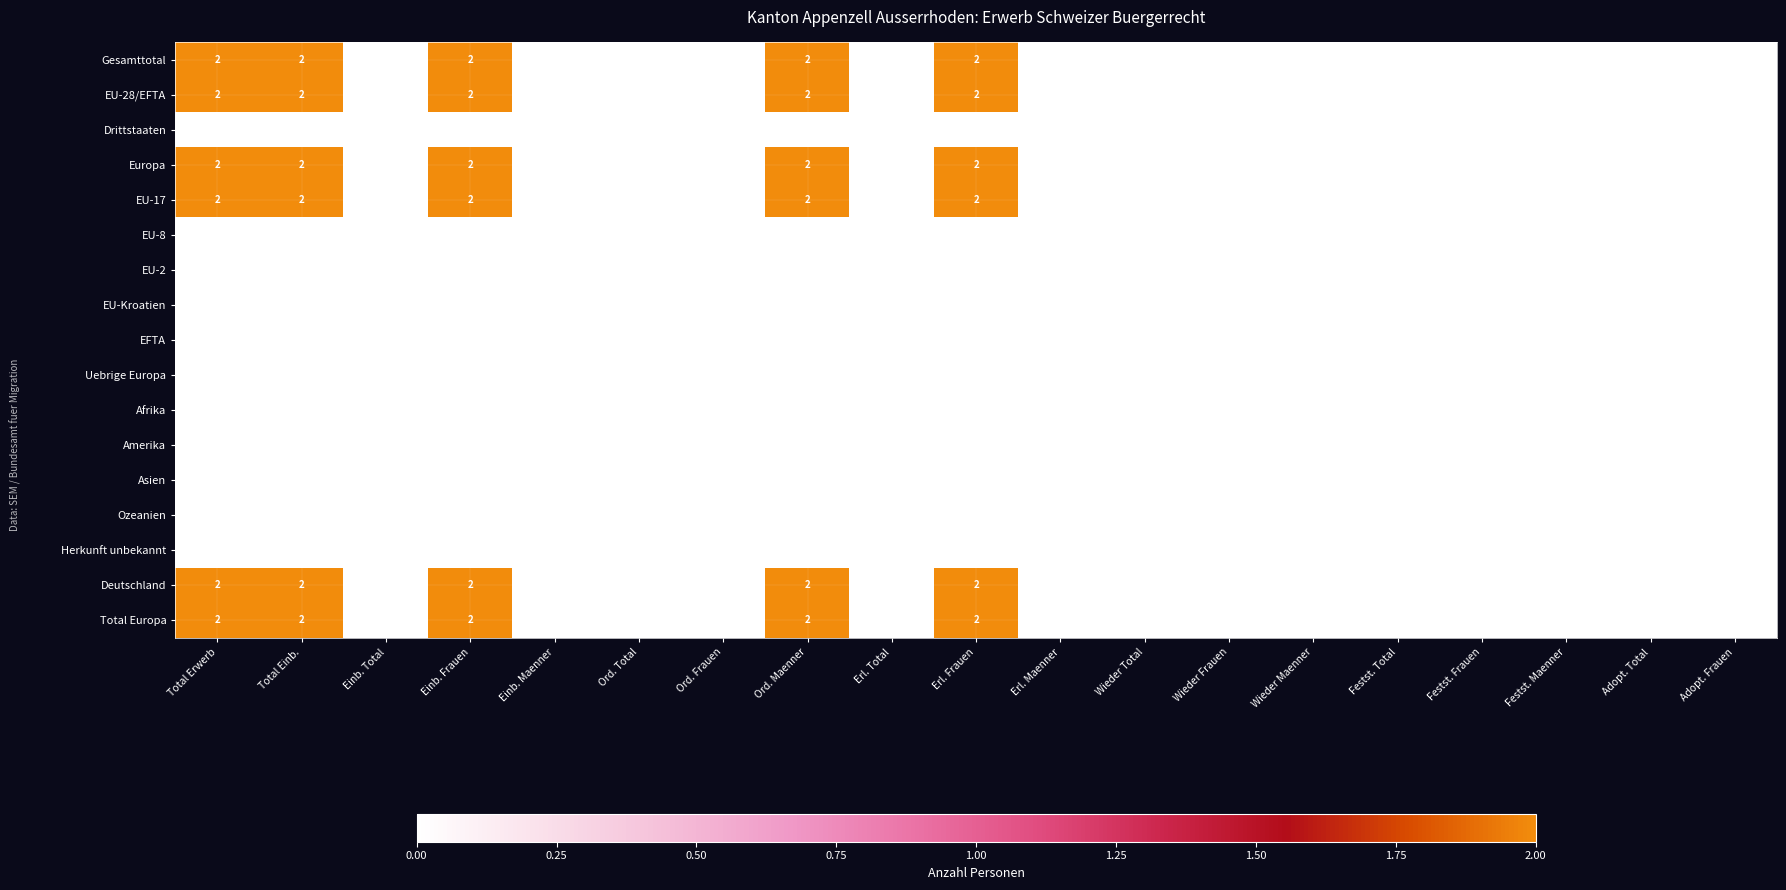

True or false: EU-28/EFTA has a value of 1 at Ord. Maenner.

False